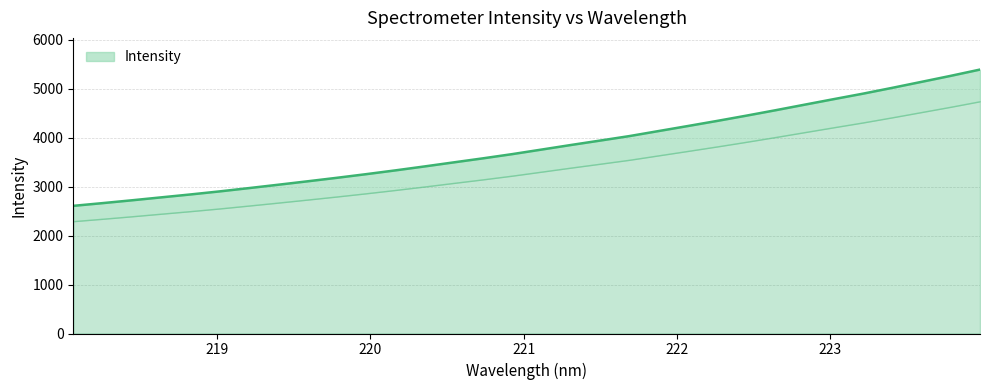

Does the chart display data point markers on the line(s)?

No